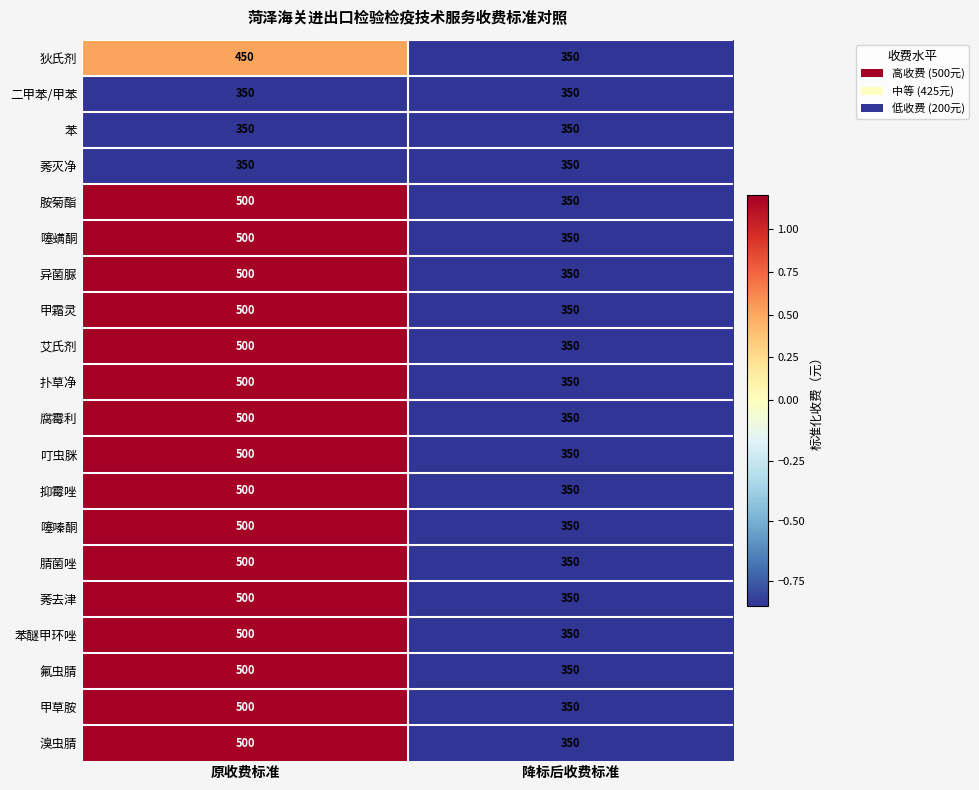

Read the 莠灭净 value at 原收费标准.

350